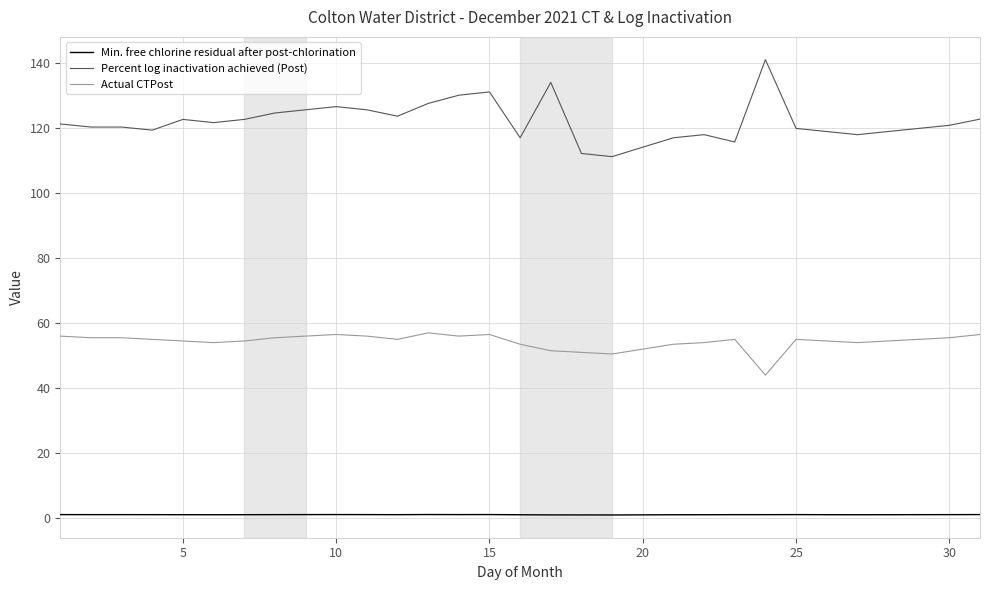

List the series in order of their peak value, highest first.

Percent log inactivation achieved (Post), Actual CTPost, Min. free chlorine residual after post-chlorination